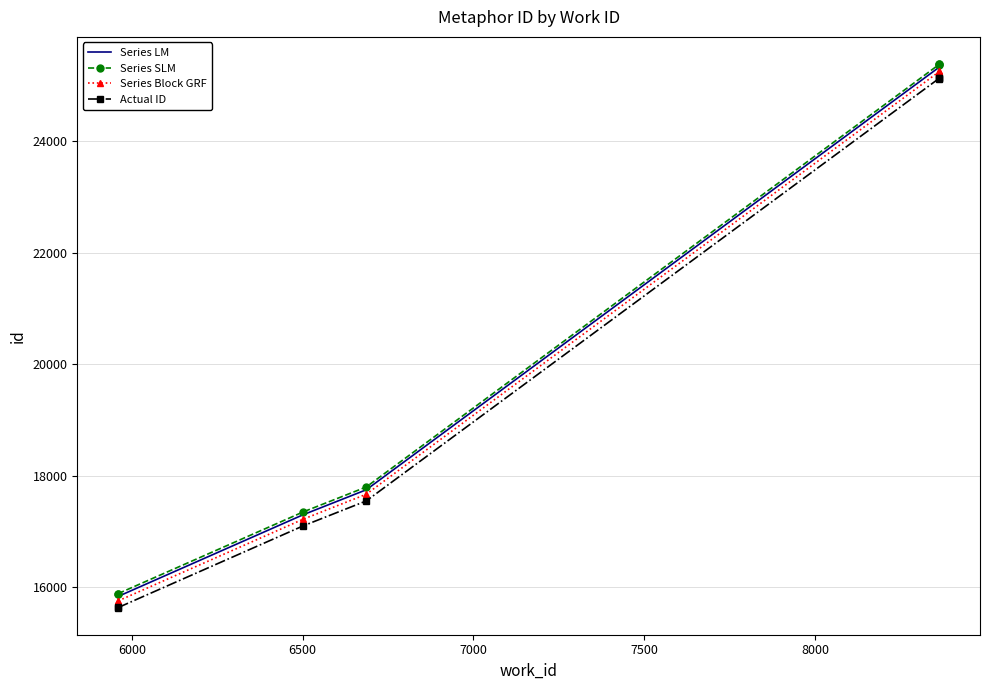

What is the difference between the second highest and second lowest values in the Series Block GRF series?

9495